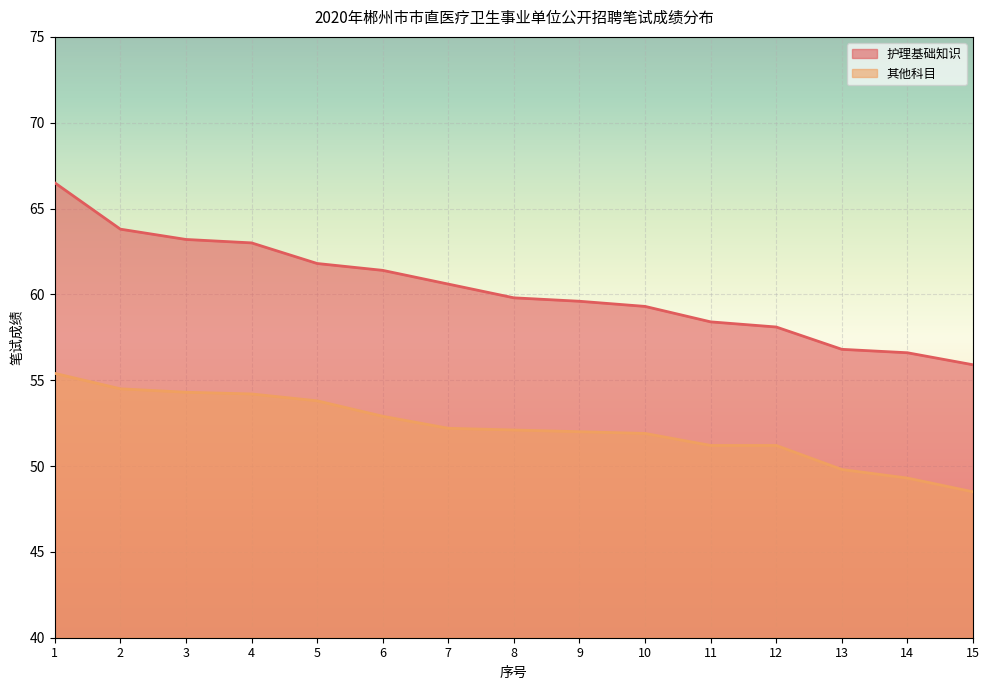

Count the number of categories in the chart.

15